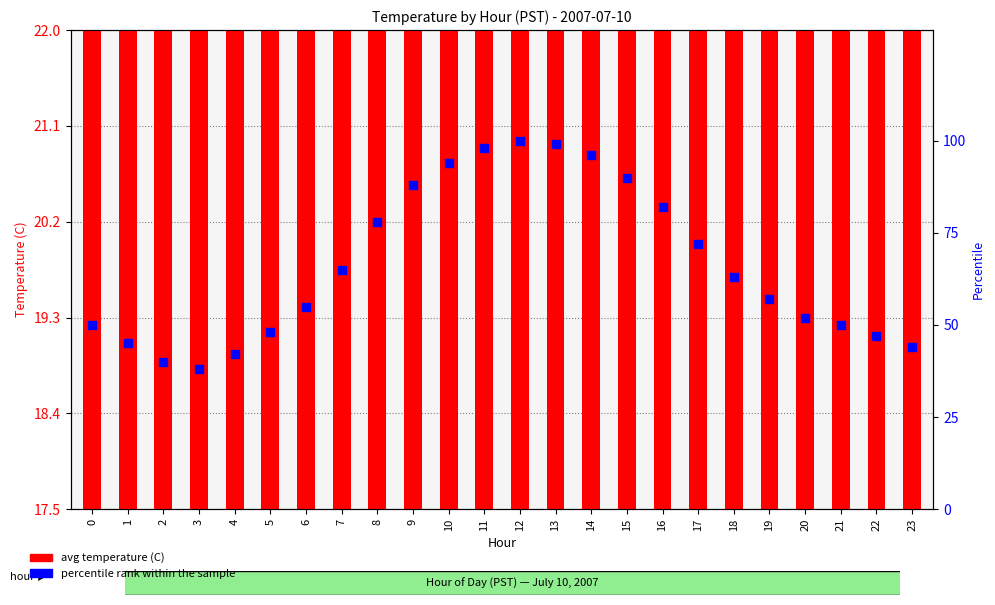

Is the value of avg temperature (C) at 5 greater than the value of percentile rank within the sample at 20?

No